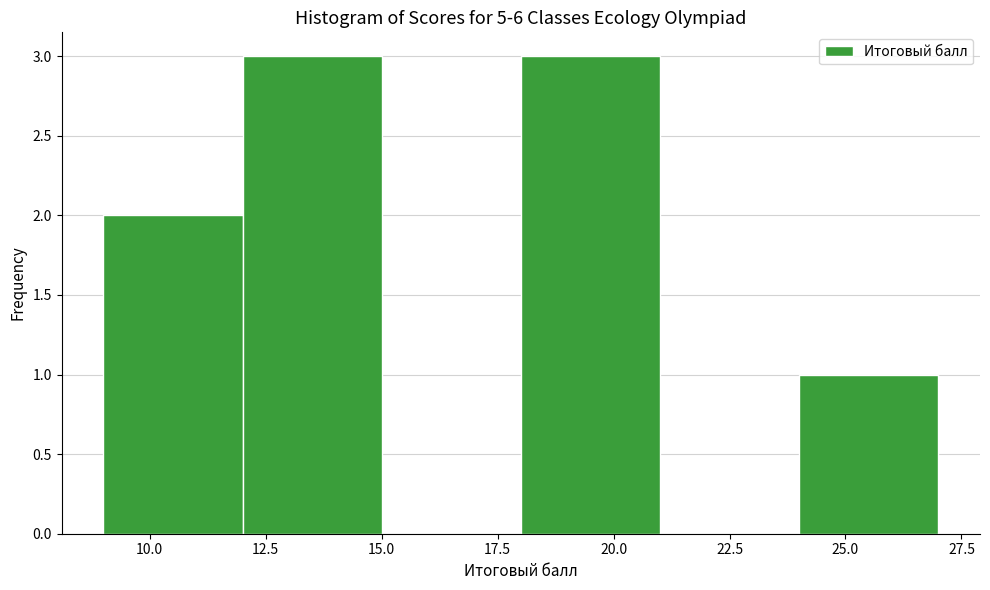

Reading left to right, list every bar in this chart as the range it spans on the x-axis followed by its height. The values are not printed on the chart, so give them approximately, as read against the axis.

9 to 12: 2
12 to 15: 3
15 to 18: 0
18 to 21: 3
21 to 24: 0
24 to 27: 1